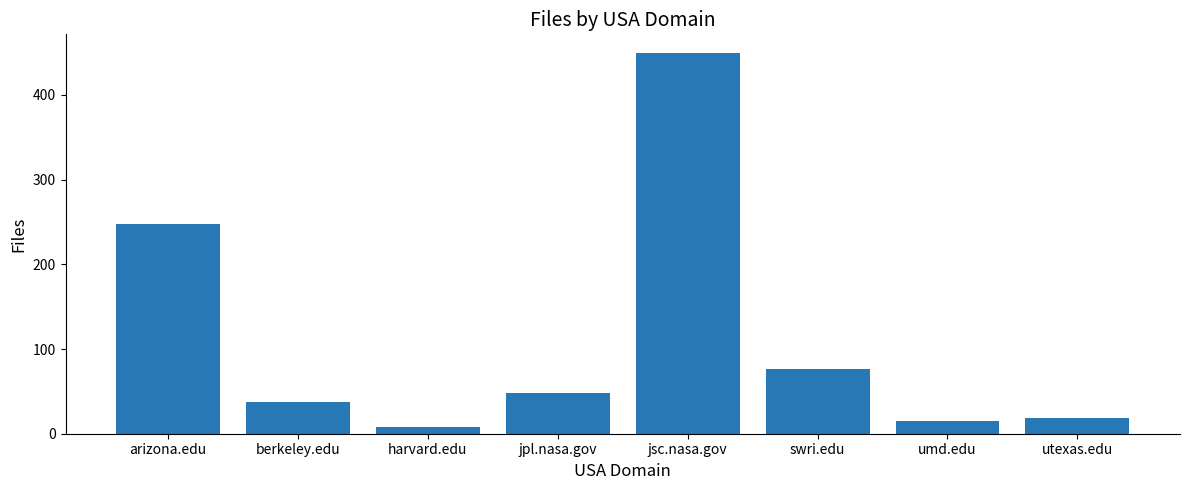

What is the change in value from arizona.edu to harvard.edu?

-240